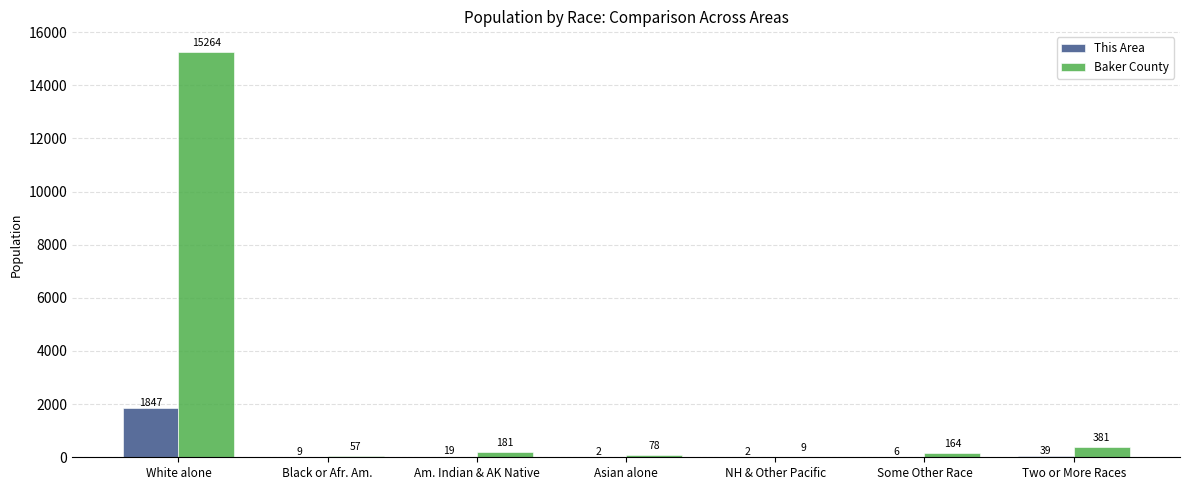

Is the value of This Area at Am. Indian & AK Native greater than the value of Baker County at White alone?

No